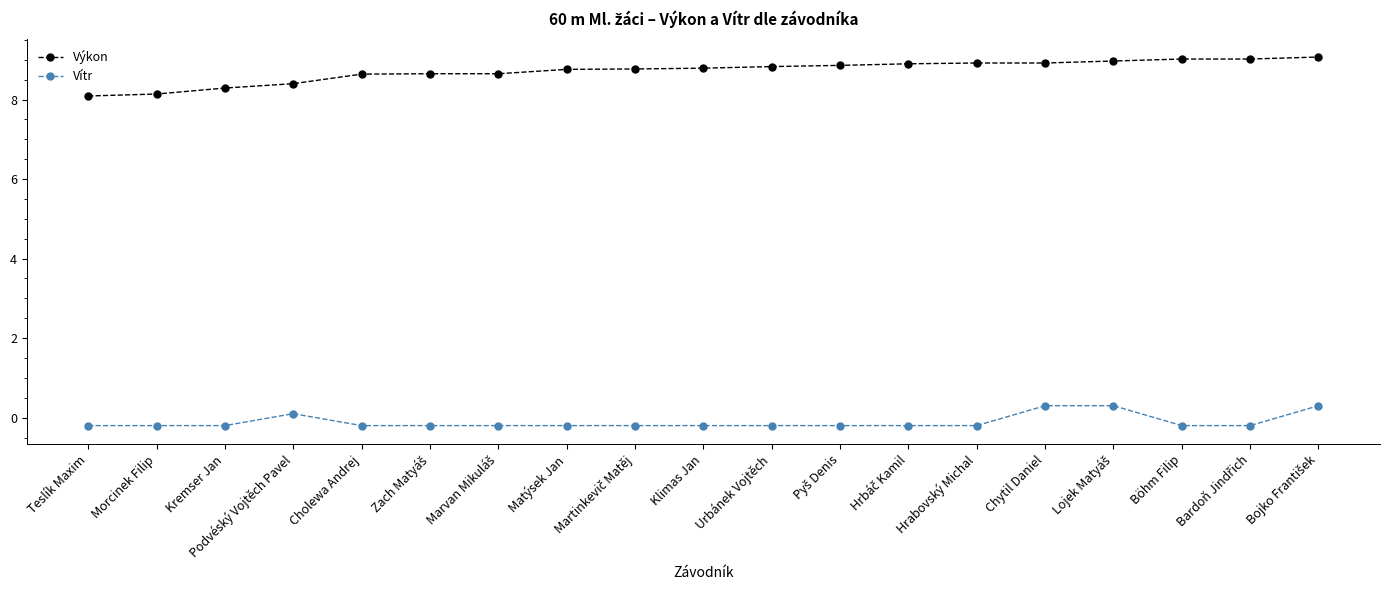

Rank the series by their average value, from highest to lowest.

Výkon, Vítr